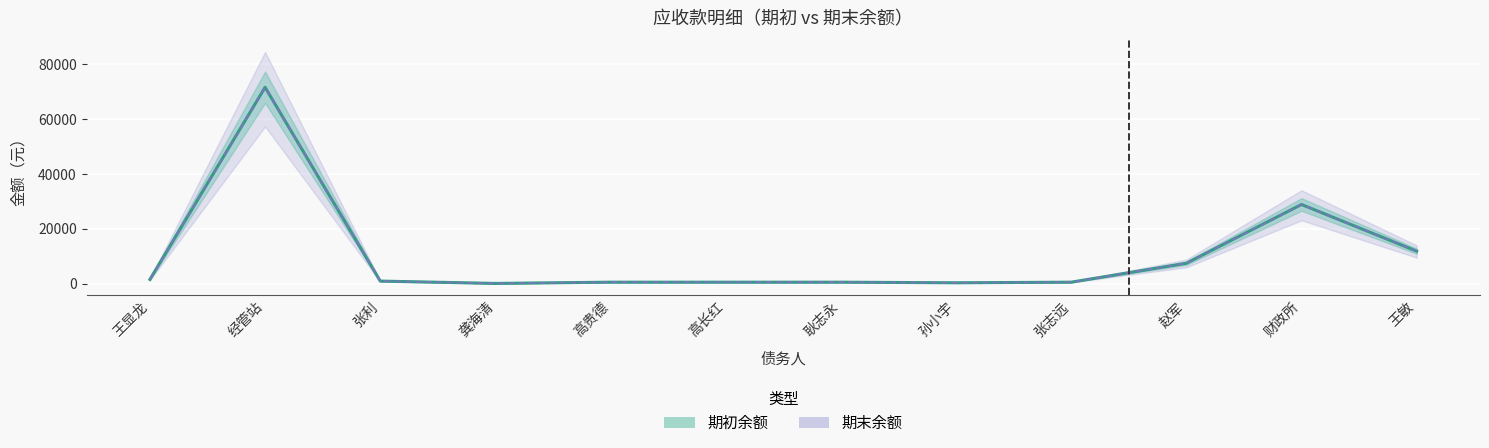

How many data points in 期初余额 are above 900?

5